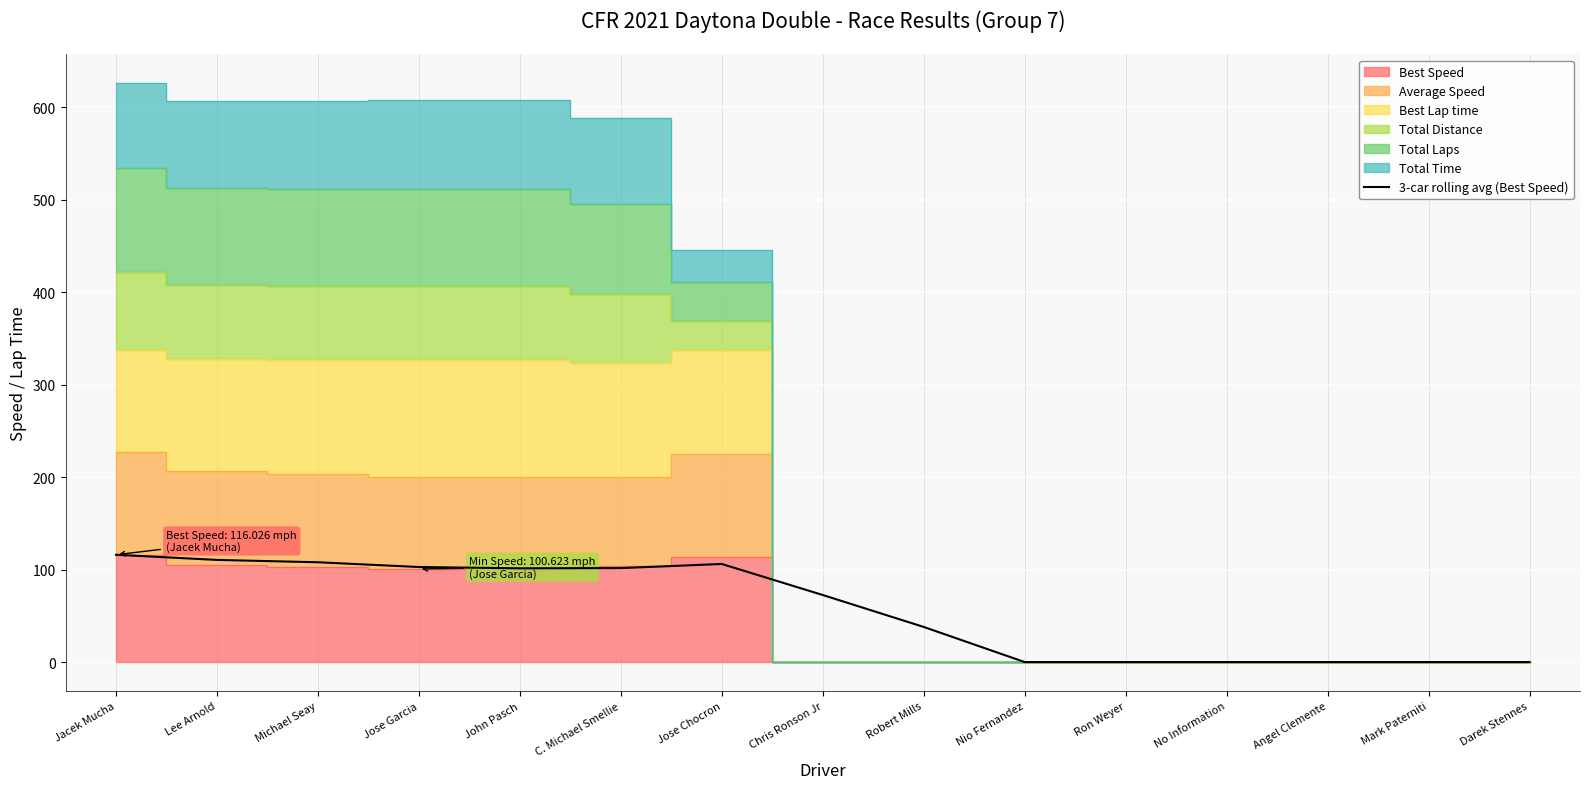

List the labels in order of value, largest first.

Jacek Mucha, Lee Arnold, Michael Seay, Jose Chocron, Jose Garcia, C. Michael Smellie, John Pasch, Chris Ronson Jr, Robert Mills, Nio Fernandez, Ron Weyer, No Information, Angel Clemente, Mark Paterniti, Darek Stennes